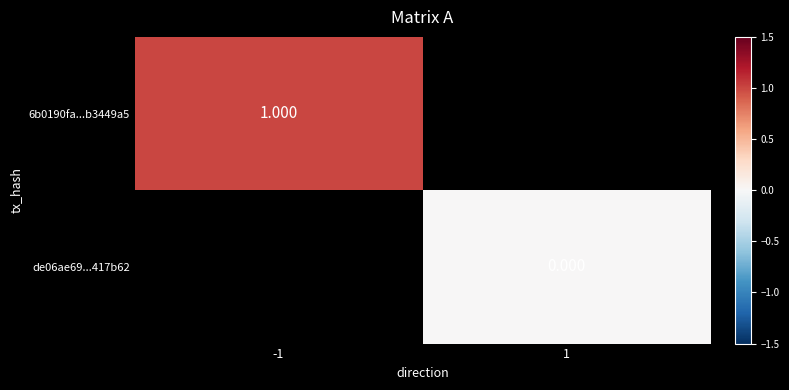

At which label does de06ae69...417b62 reach its peak?

-1